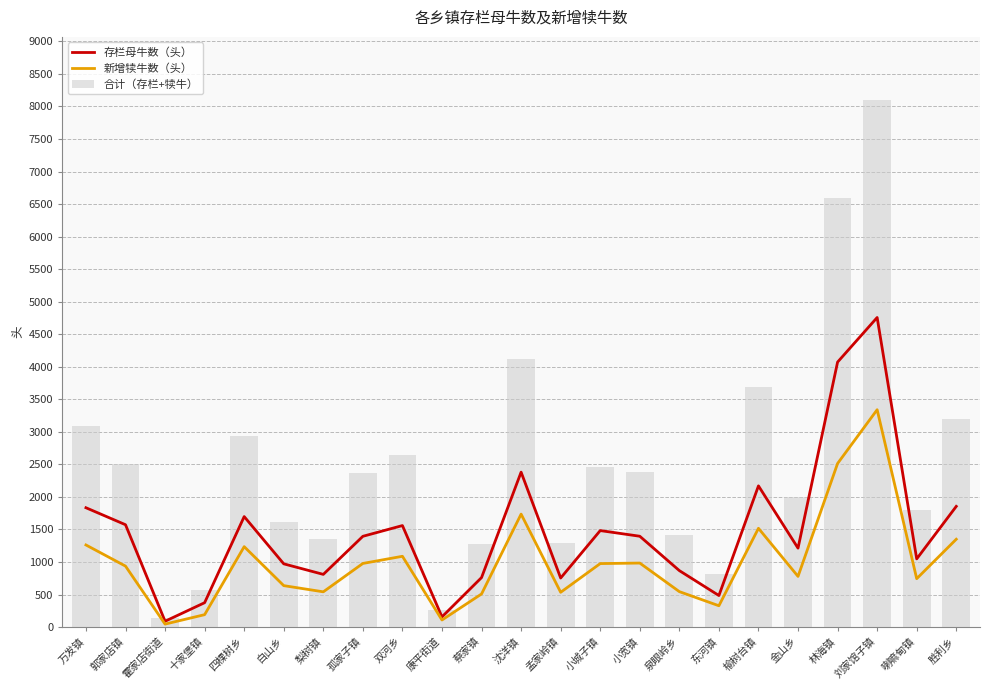

What value does the 存栏母牛数（头） series have at 孤家子镇, to the nearest 100?

1400